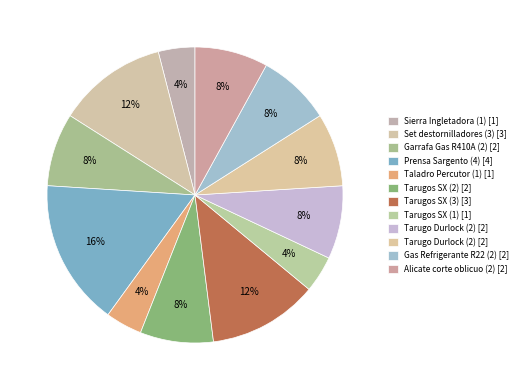

How many segments does this pie chart have?

12